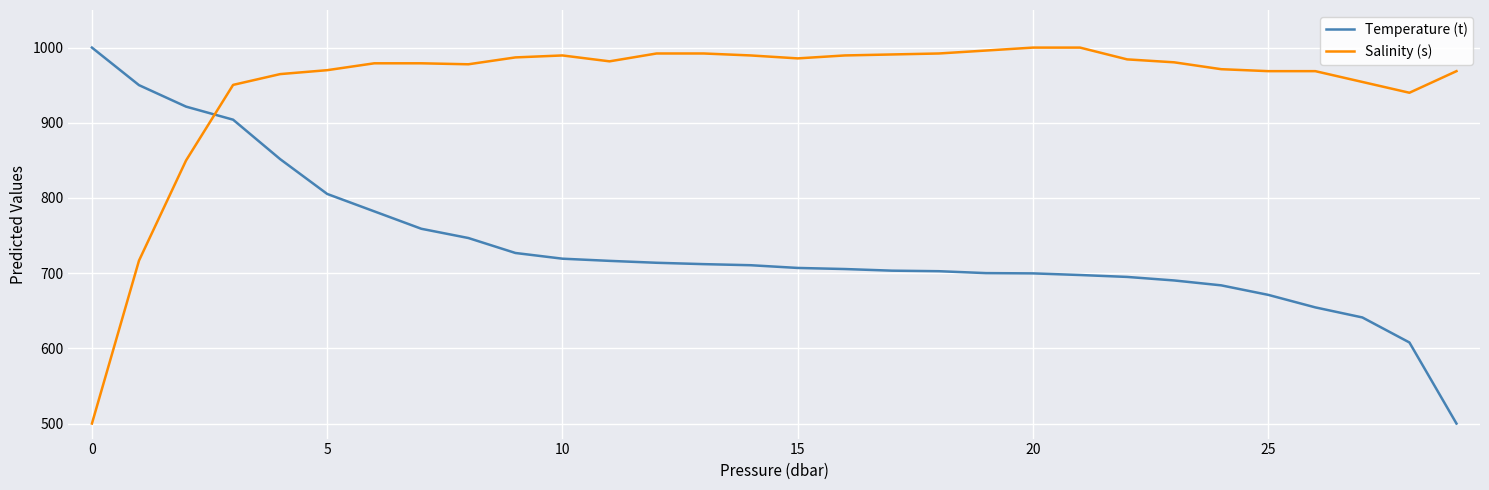

How many lines are shown in the chart?

2